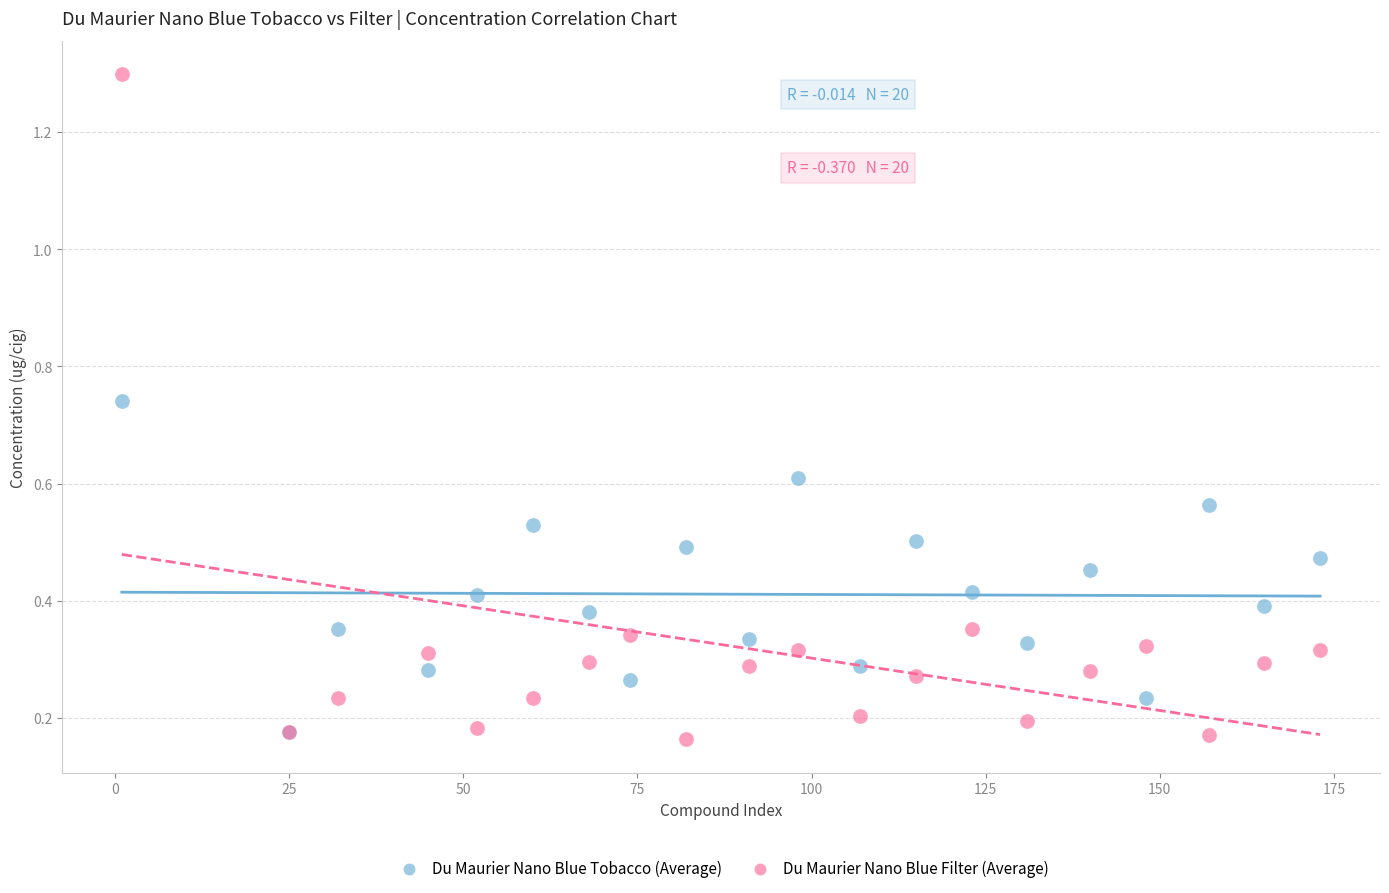

Which series has the largest Y range (max minus min)?

Du Maurier Nano Blue Filter (Average)